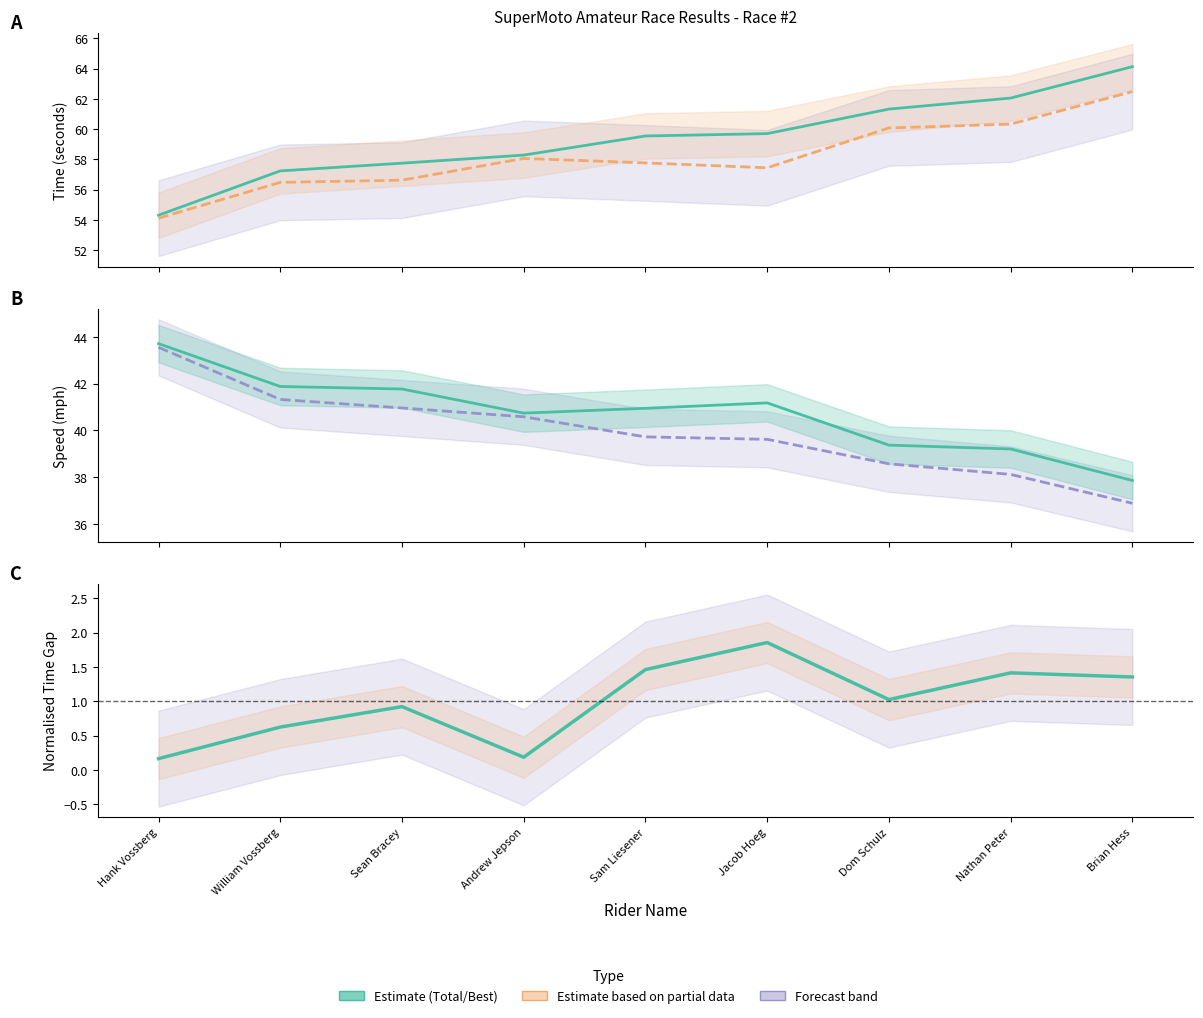

What is the label of the 8th point from the left?

Nathan Peter